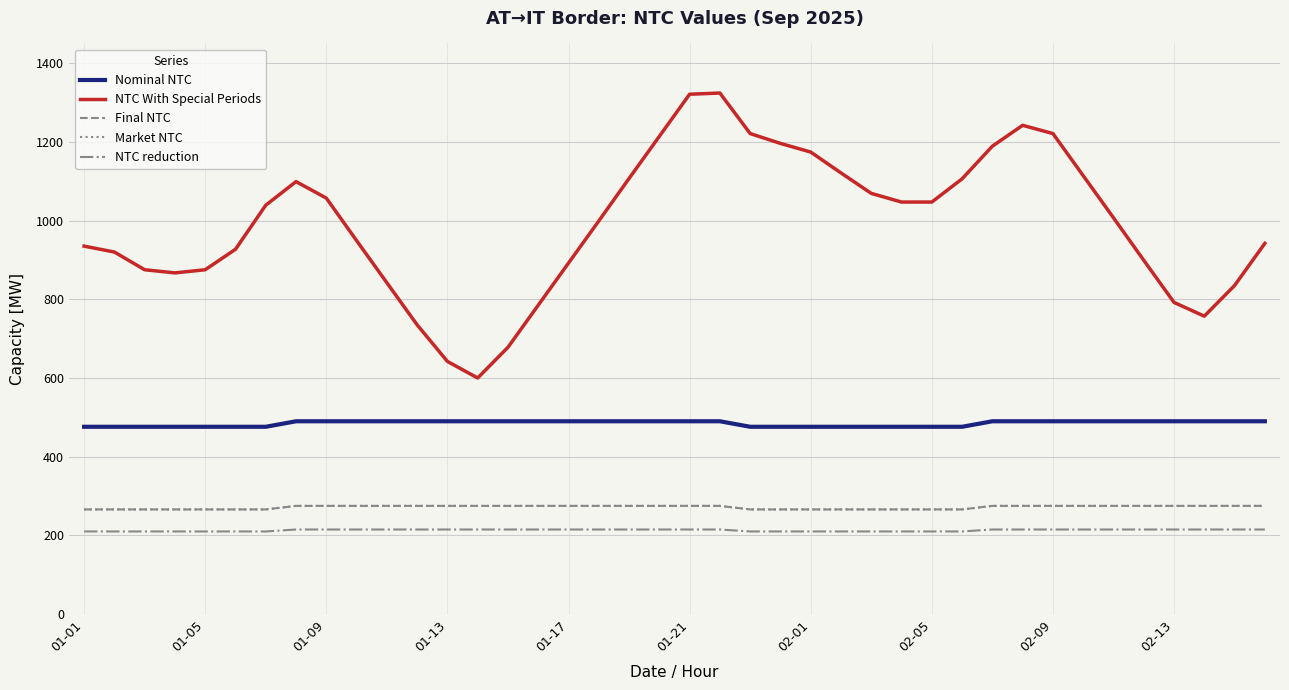

Does the chart have visible grid lines?

Yes